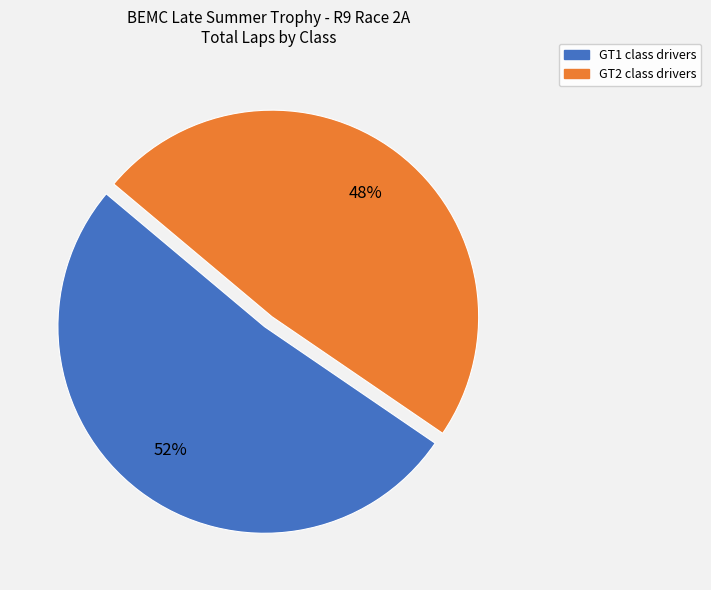

Combined, do GT1 and GT2 account for over 50%?

Yes